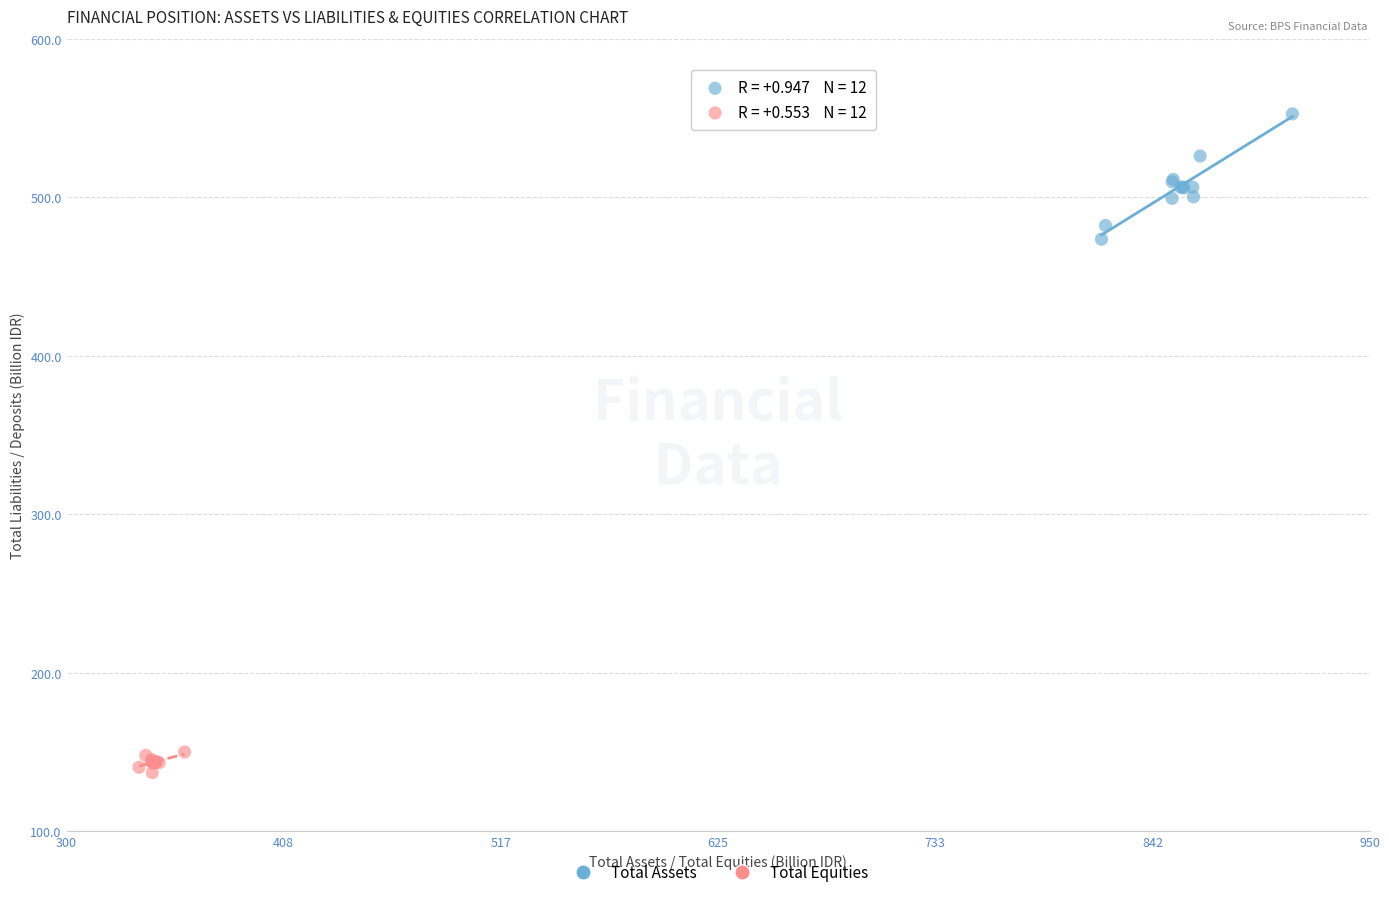

Which series contains the lowest Y value?

Total Equities